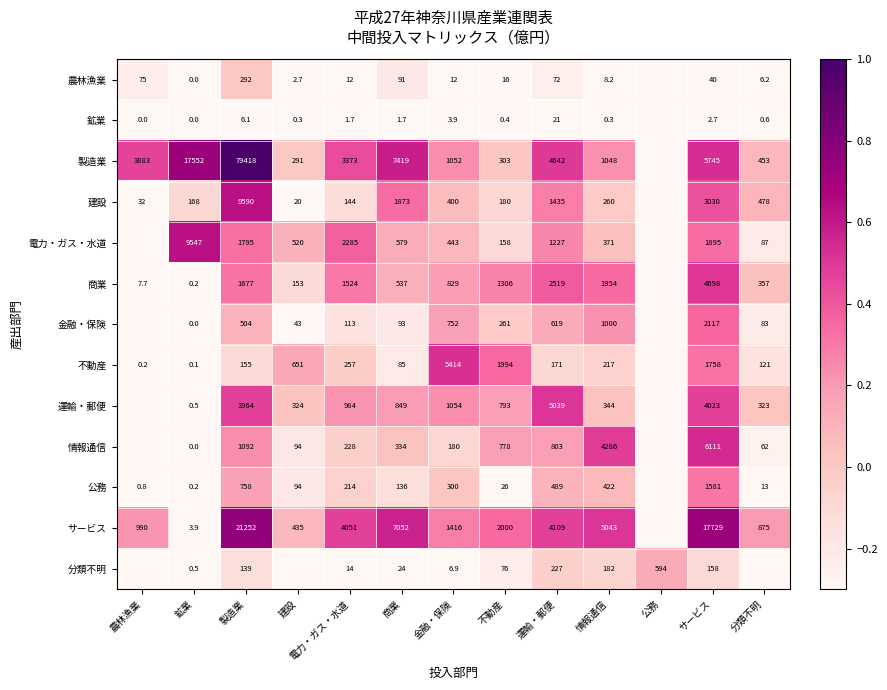

What is the difference between the highest and lowest values at サービス?

17726.3